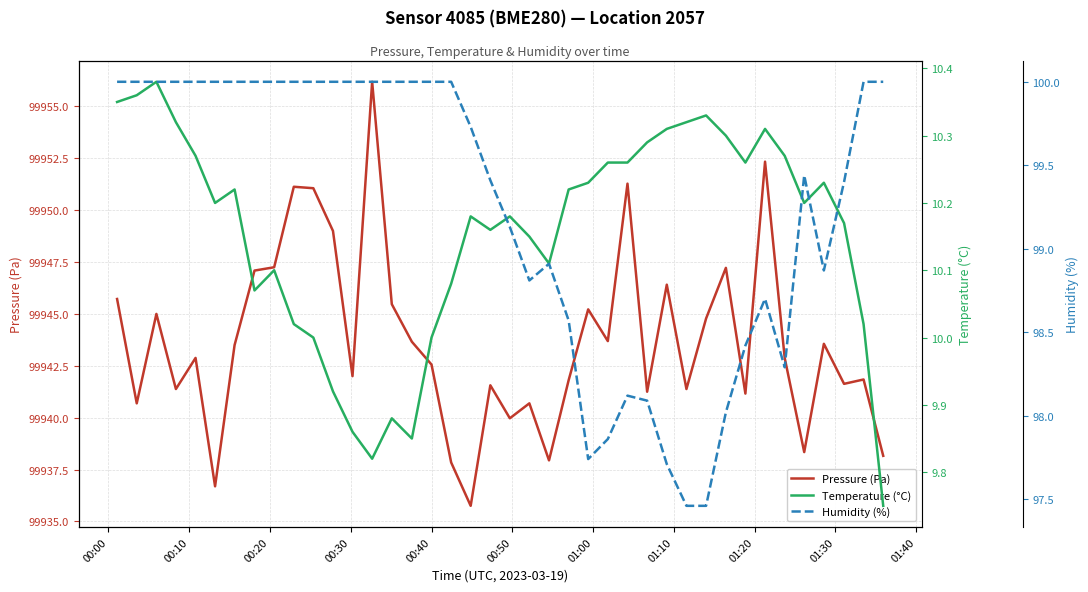

How many series are shown in this chart?

3